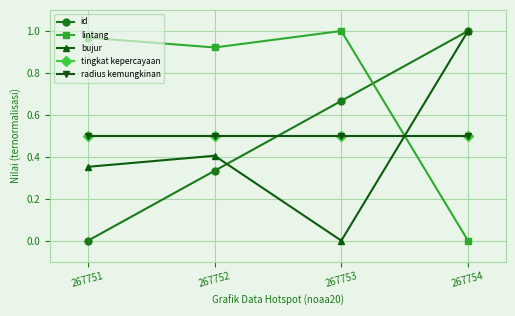

At how many categories does at least one series exceed 0?

4